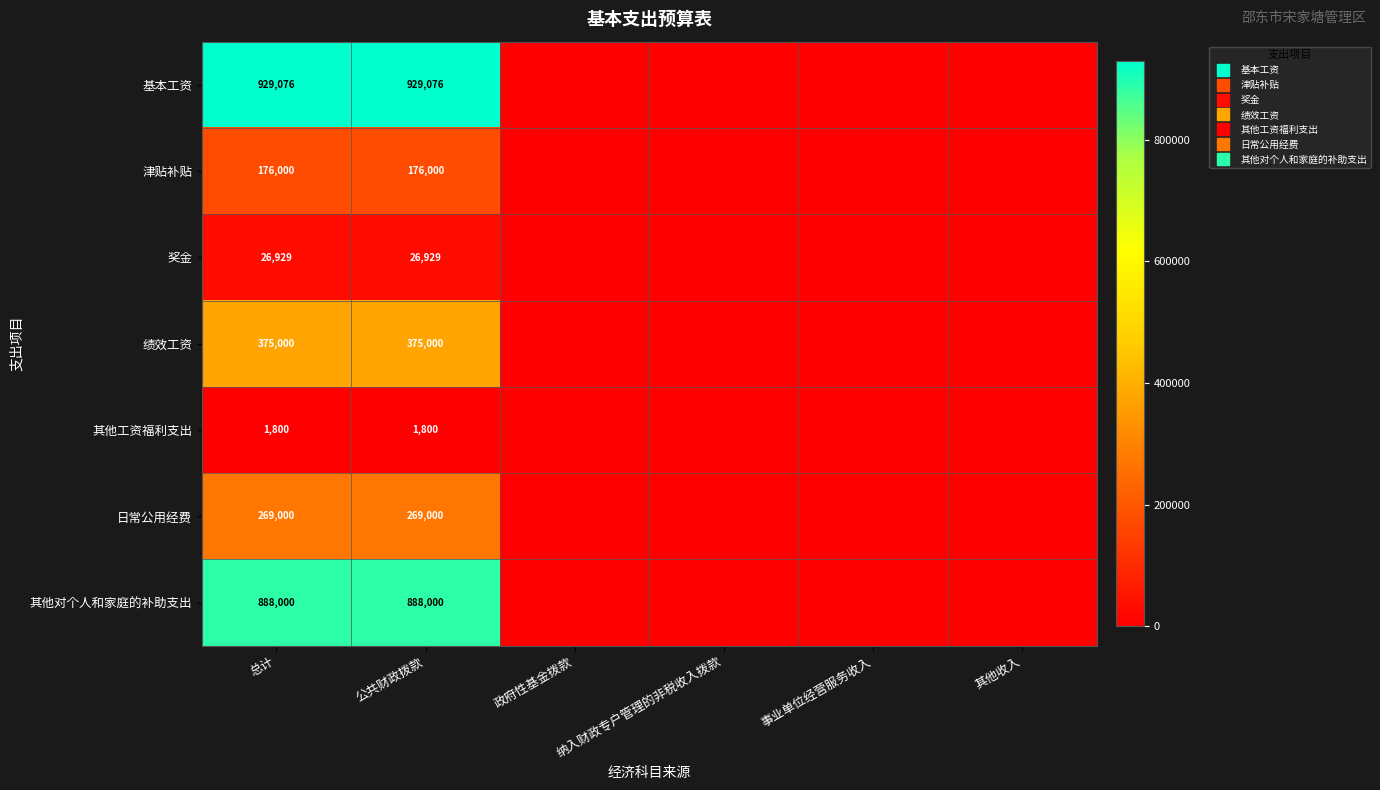

At which label does 其他对个人和家庭的补助支出 reach its peak?

总计